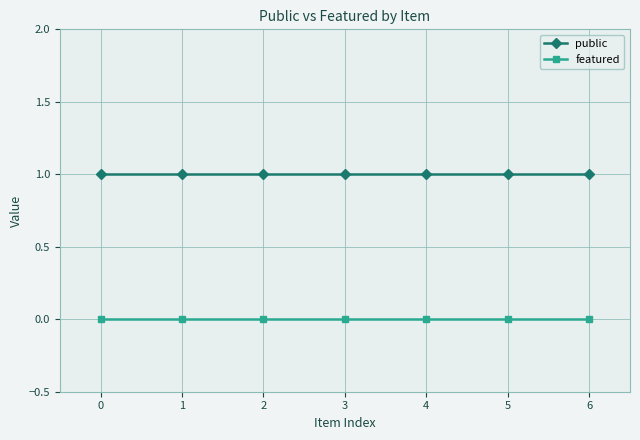

What is the average value of the public series?

1